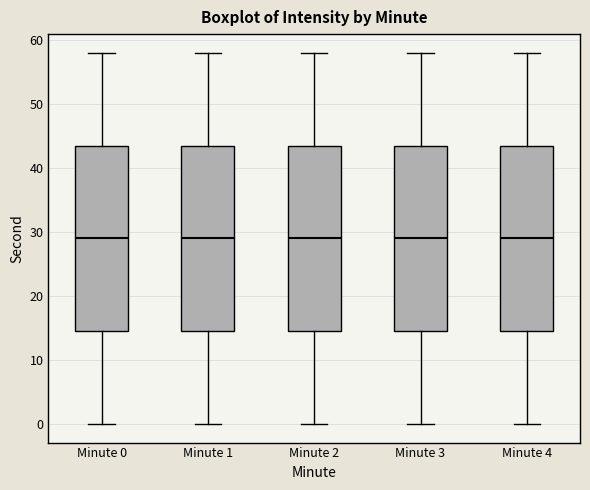

Reading left to right, read every box against the y-axis: the position of its median line, the range the box covers, and the ends of its whiskers. The values are not printed on the chart, so give them approximately, as read against the axis.

Minute 0: median 29, box 15 to 44, whiskers 0 to 58
Minute 1: median 29, box 15 to 44, whiskers 0 to 58
Minute 2: median 29, box 15 to 44, whiskers 0 to 58
Minute 3: median 29, box 15 to 44, whiskers 0 to 58
Minute 4: median 29, box 15 to 44, whiskers 0 to 58